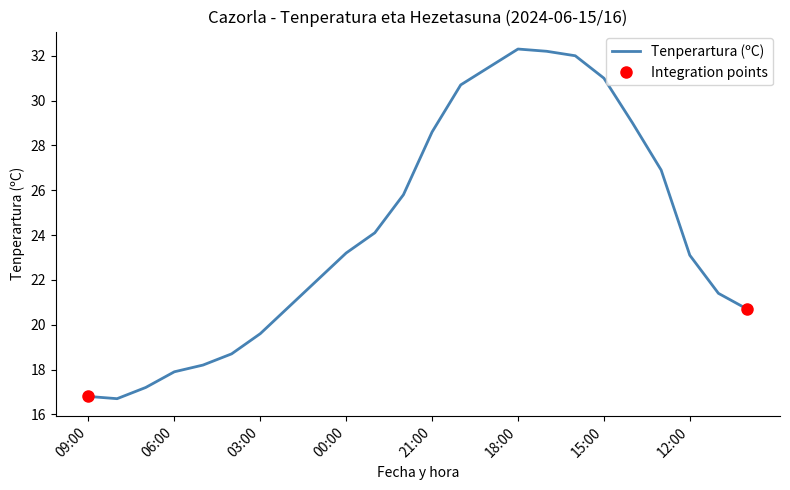

Reading left to right, transcribe all the data shown in this chart.

09:00=16.8	08:00=16.7	07:00=17.2	06:00=17.9	05:00=18.2	04:00=18.7	03:00=19.6	02:00=20.8	01:00=22.0	00:00=23.2	23:00=24.1	22:00=25.8	21:00=28.6	20:00=30.7	19:00=31.5	18:00=32.3	17:00=32.2	16:00=32.0	15:00=31.0	14:00=29.0	13:00=26.9	12:00=23.1	11:00=21.4	10:00=20.7